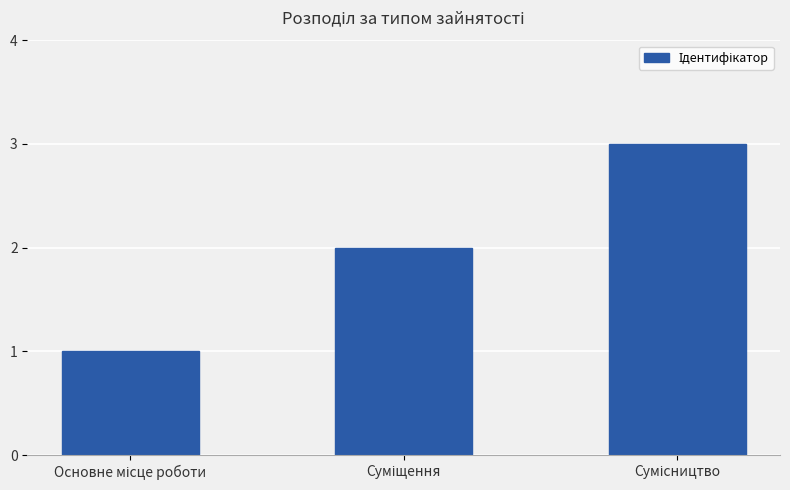

What is the sum of all values?

6